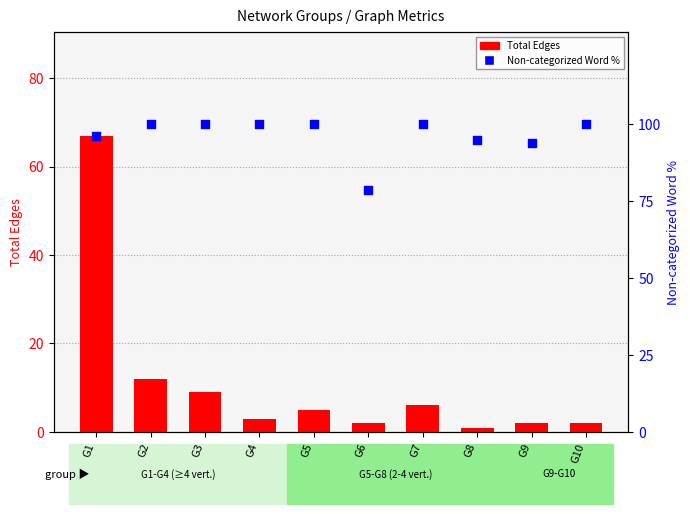

What are all the series names shown in the legend?

Total Edges, Non-categorized Word %